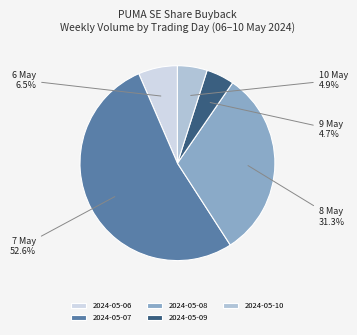

Which category has the biggest portion of the pie?

2024-05-07